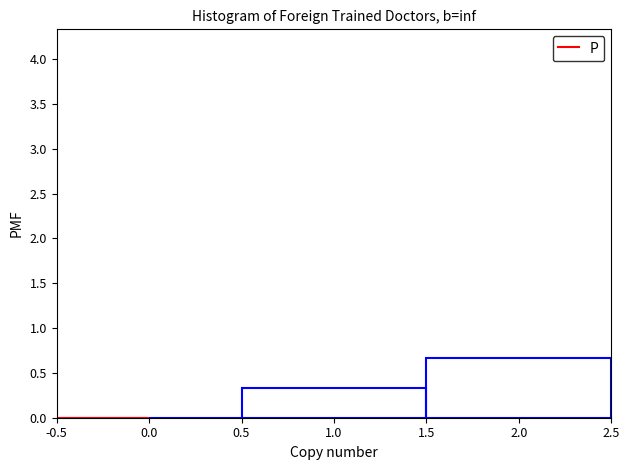

What is the height of the bar covering 0.5 to 1.5 on the x-axis? The values are not printed on the chart, so give them approximately, as read against the axis.

0.35